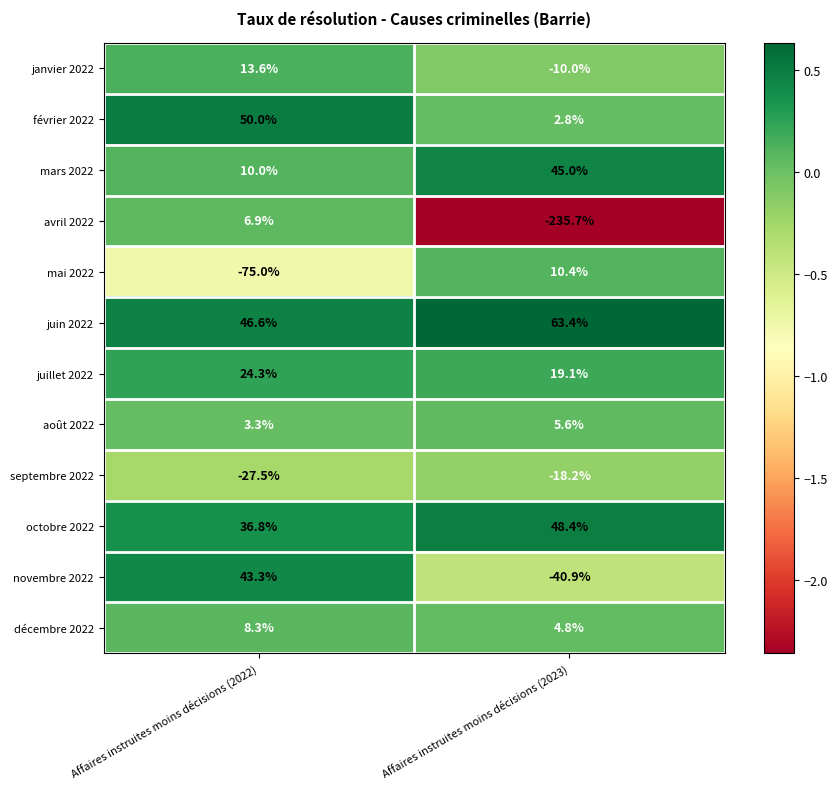

What is the spread (max minus min) of values at Affaires instruites moins décisions (2022)?

125.0